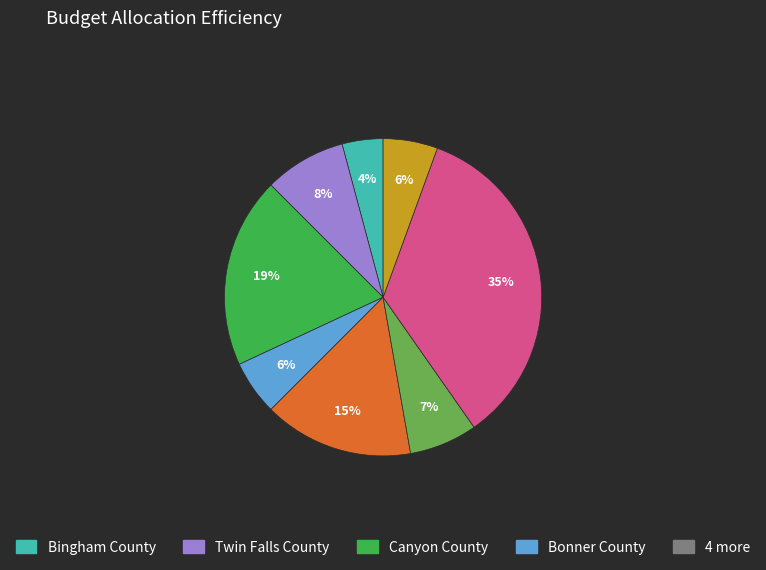

Is there any slice that represents more than half of the pie?

No